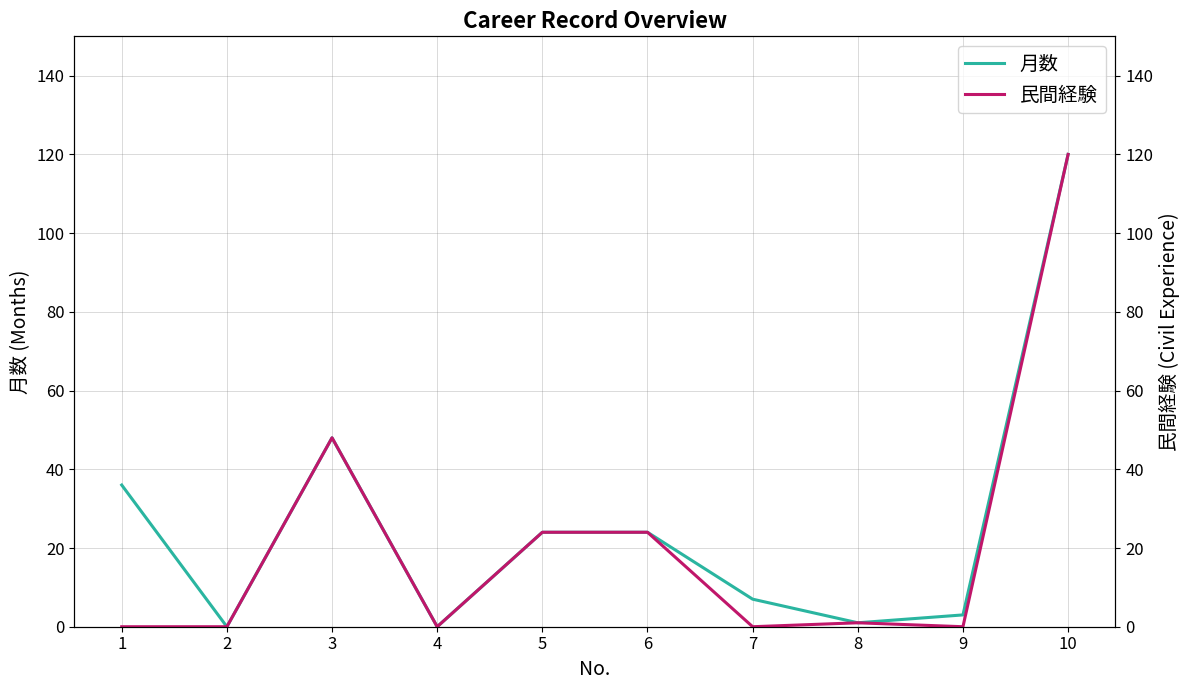

What is the approximate value of 月数 at 9?

3